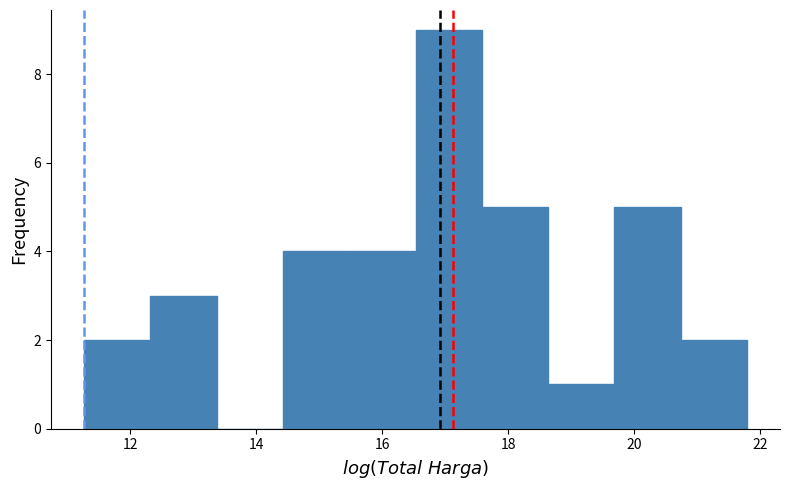

Reading left to right, transcribe this chart: for each bar, give the range it covers on the x-axis and its height. Neither the bar edges nor the heights are printed on the chart, so give them approximately, as read against the axes.

11.2 to 12.4: 2
12.4 to 13.4: 3
13.4 to 14.4: 0
14.4 to 15.4: 4
15.4 to 16.6: 4
16.6 to 17.6: 9
17.6 to 18.6: 5
18.6 to 19.6: 1
19.6 to 20.8: 5
20.8 to 21.8: 2